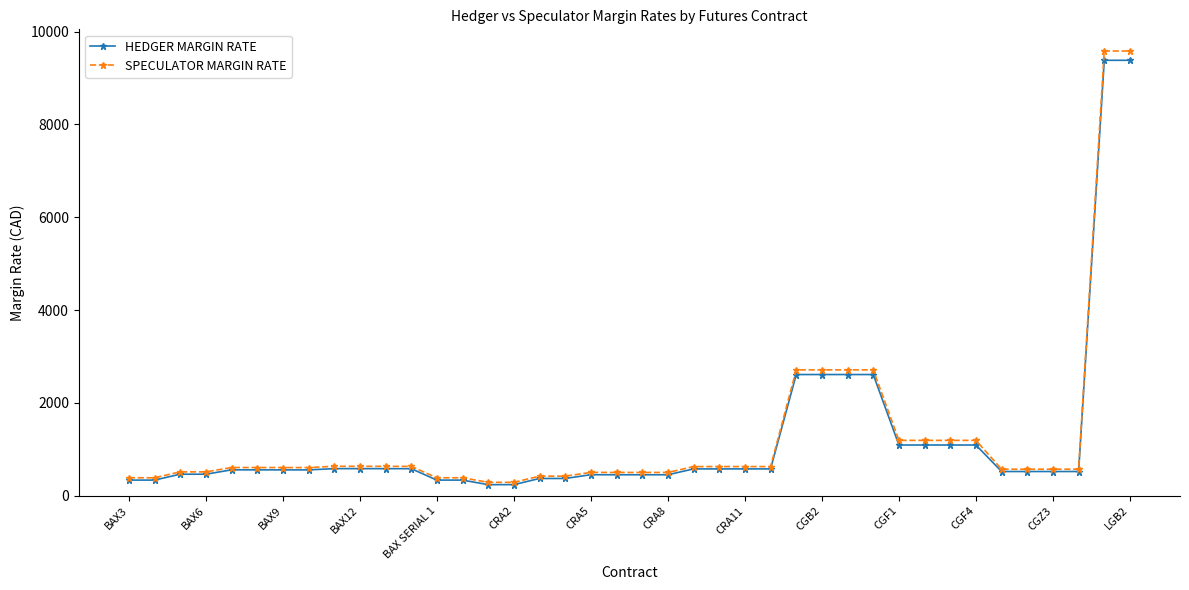

Which series has the widest spread of values?

SPECULATOR MARGIN RATE